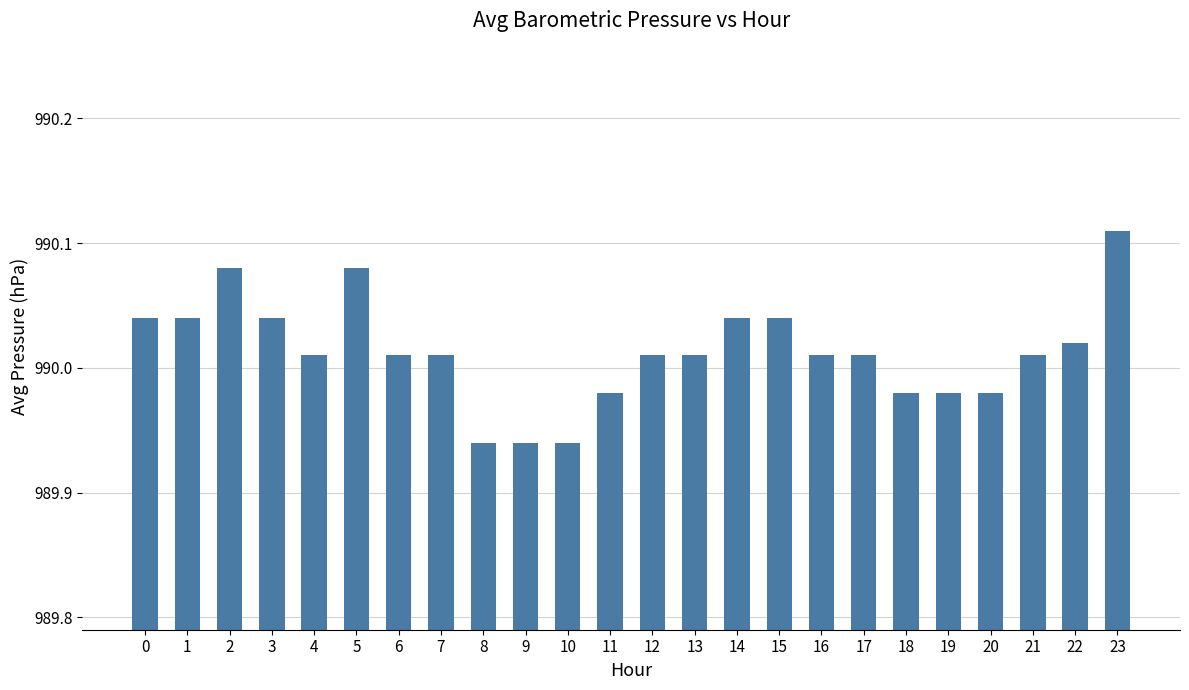

The value at 17 is 392.5. True or false?

False